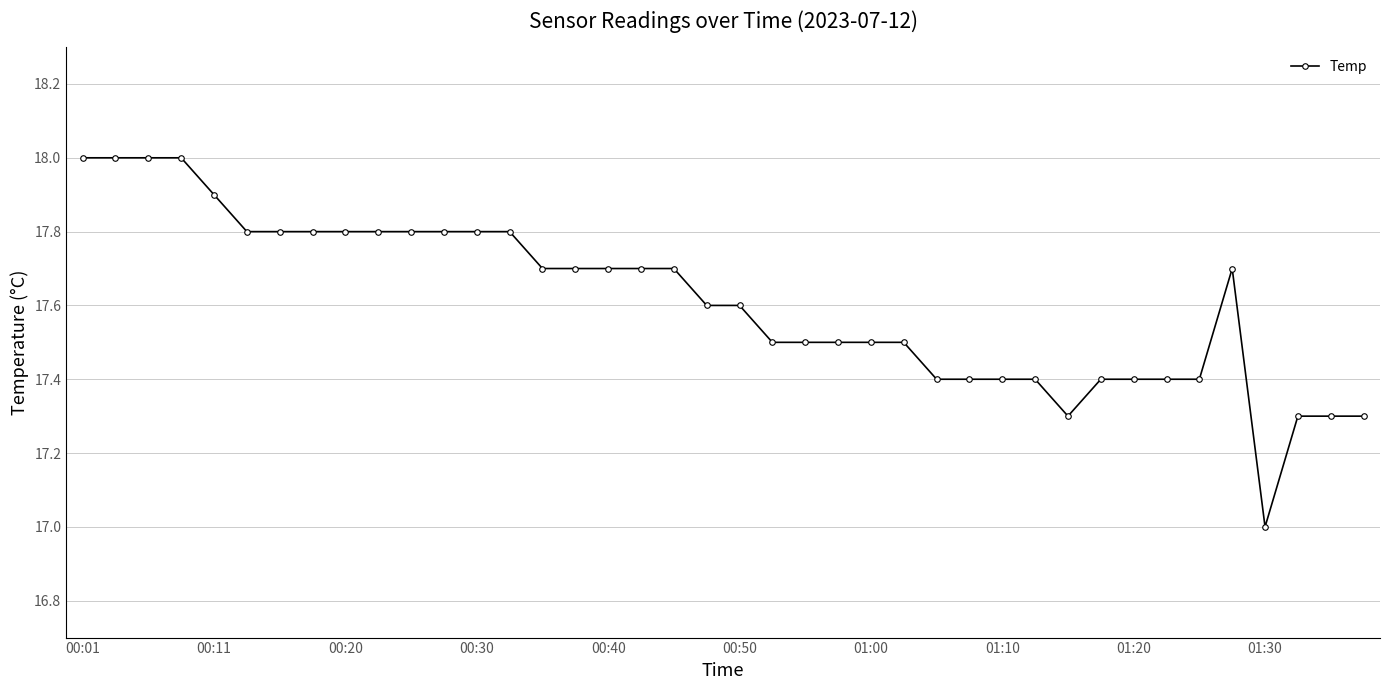

True or false: the data has more than 0 interior local peaks.

True